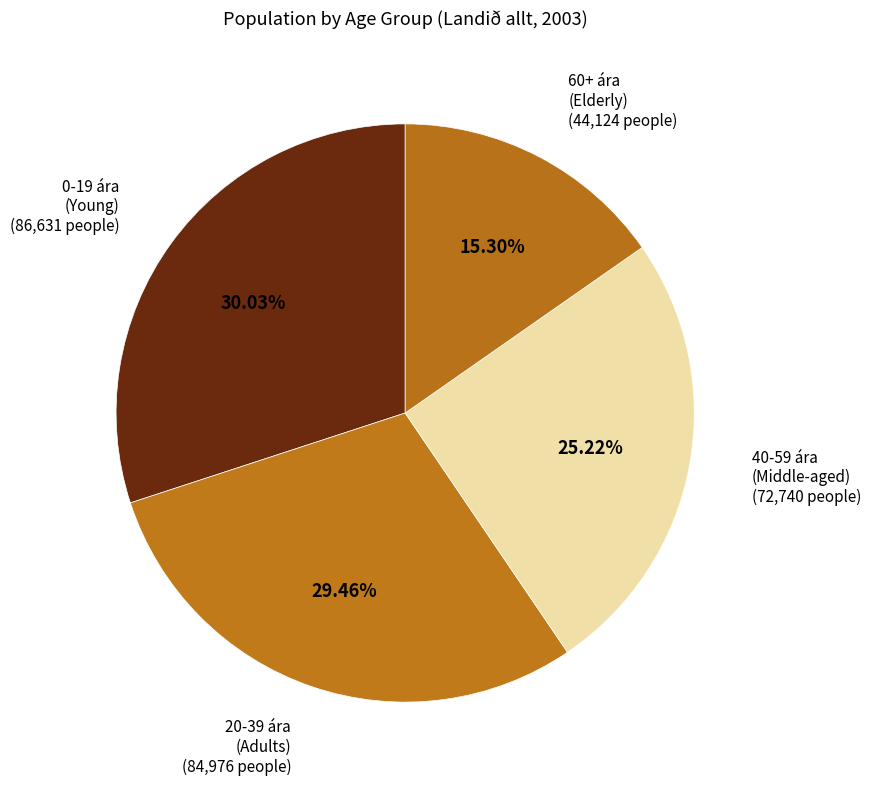

Does 20-39 ára account for over 50% of the chart?

No